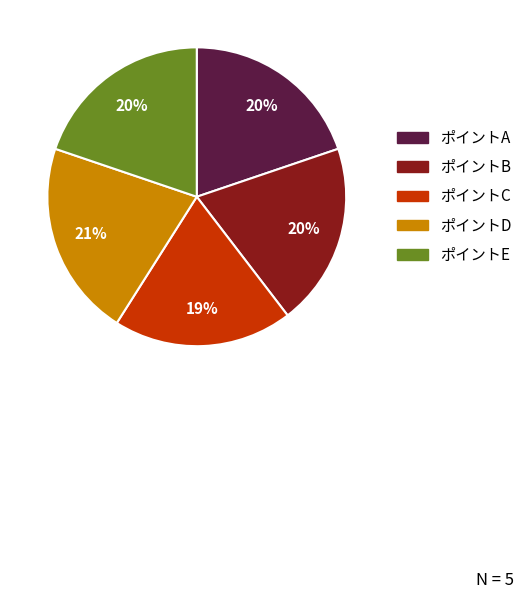

Is it true that ポイントA is 20% of the pie?

True